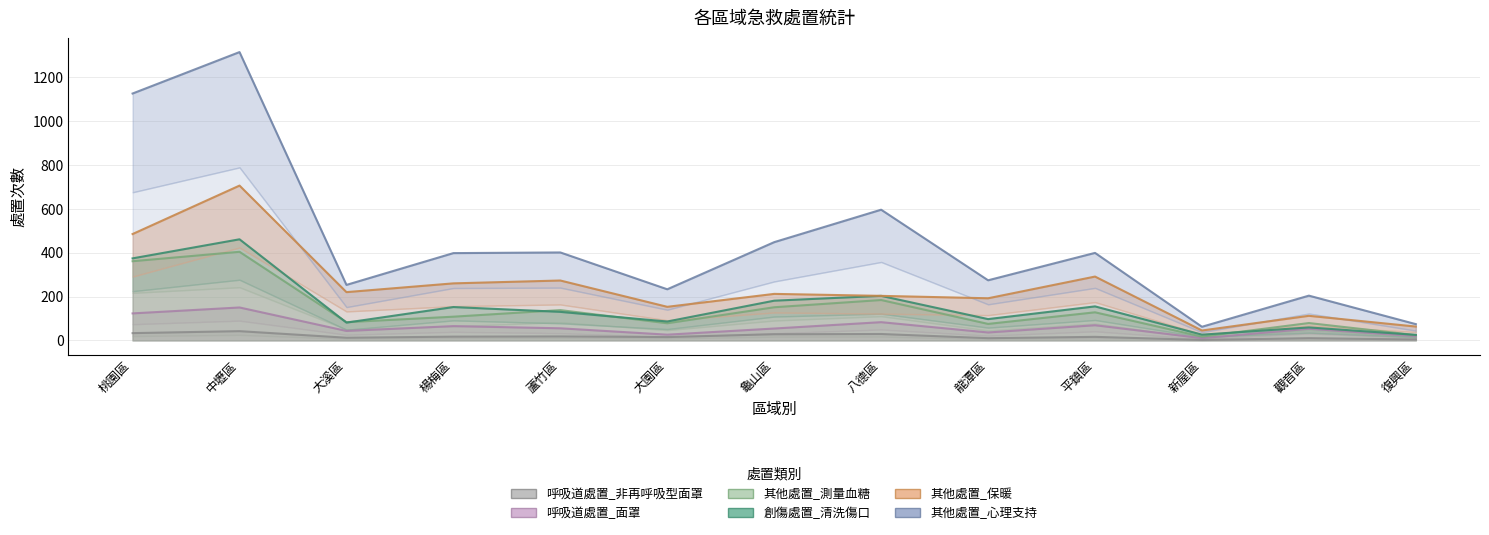

What position from the left is 蘆竹區?

5